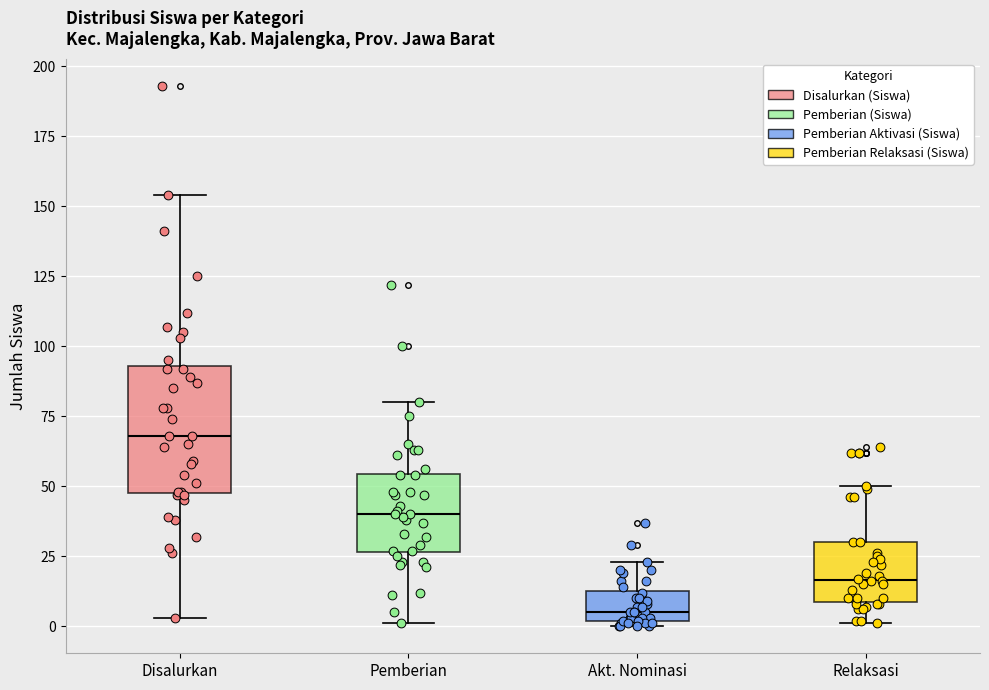

Comparing the boxes themselves (not the whiskers), which one is the tallest?

Disalurkan